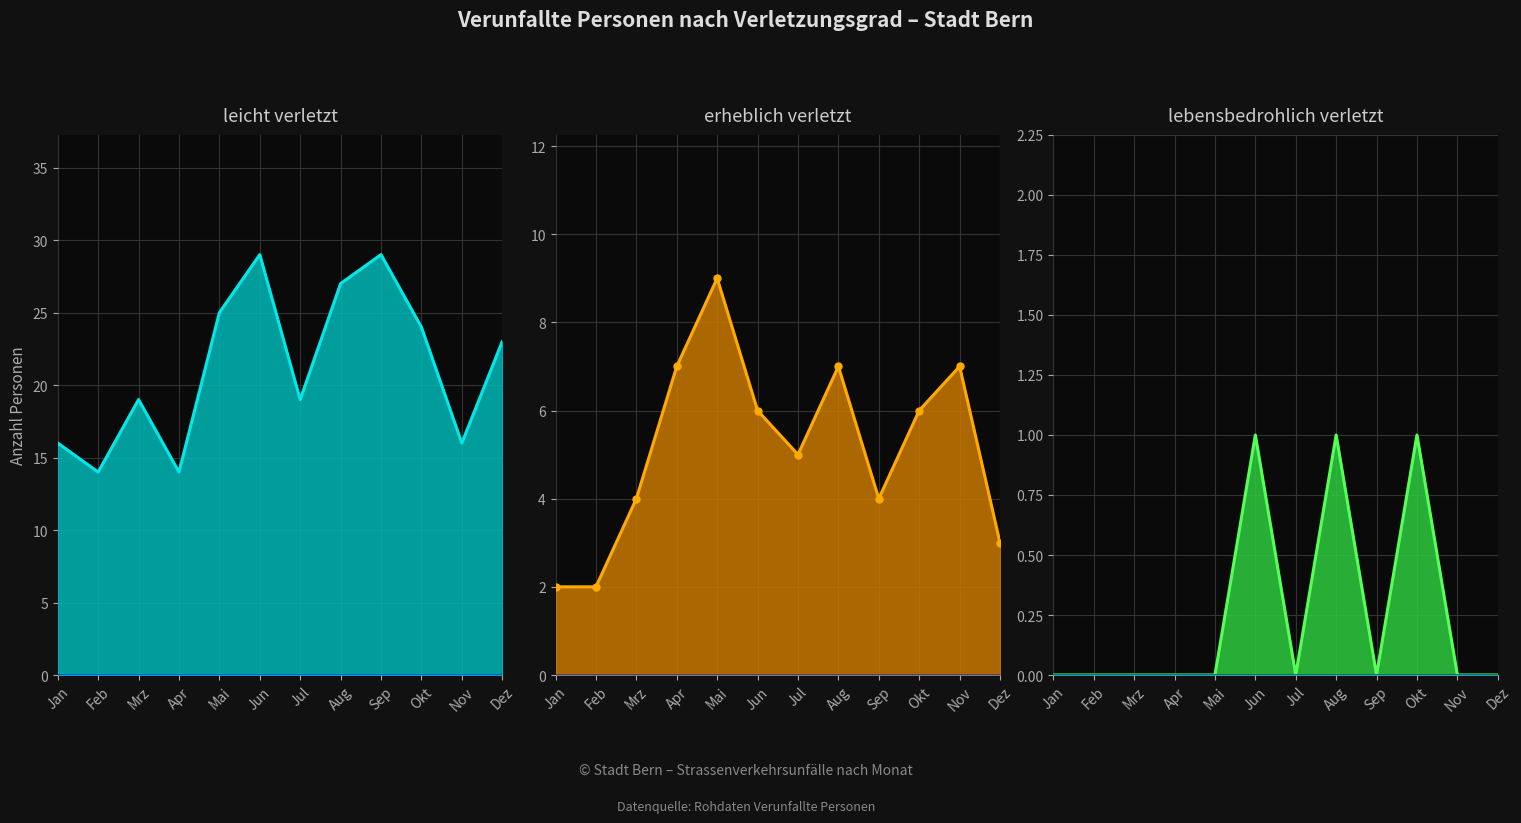

What is the label of the 9th point from the right?

Apr